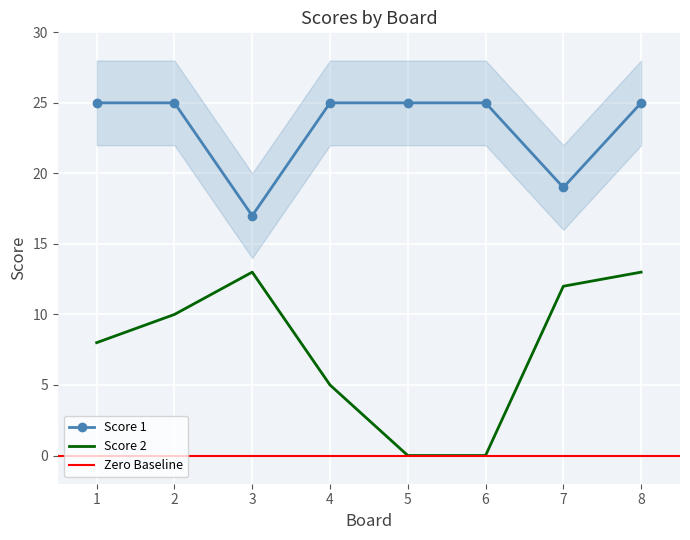

Reading right to left, list all the values displayed in this chart.

Score 1: 8=25	7=19	6=25	5=25	4=25	3=17	2=25	1=25
Score 2: 8=13	7=12	6=0	5=0	4=5	3=13	2=10	1=8